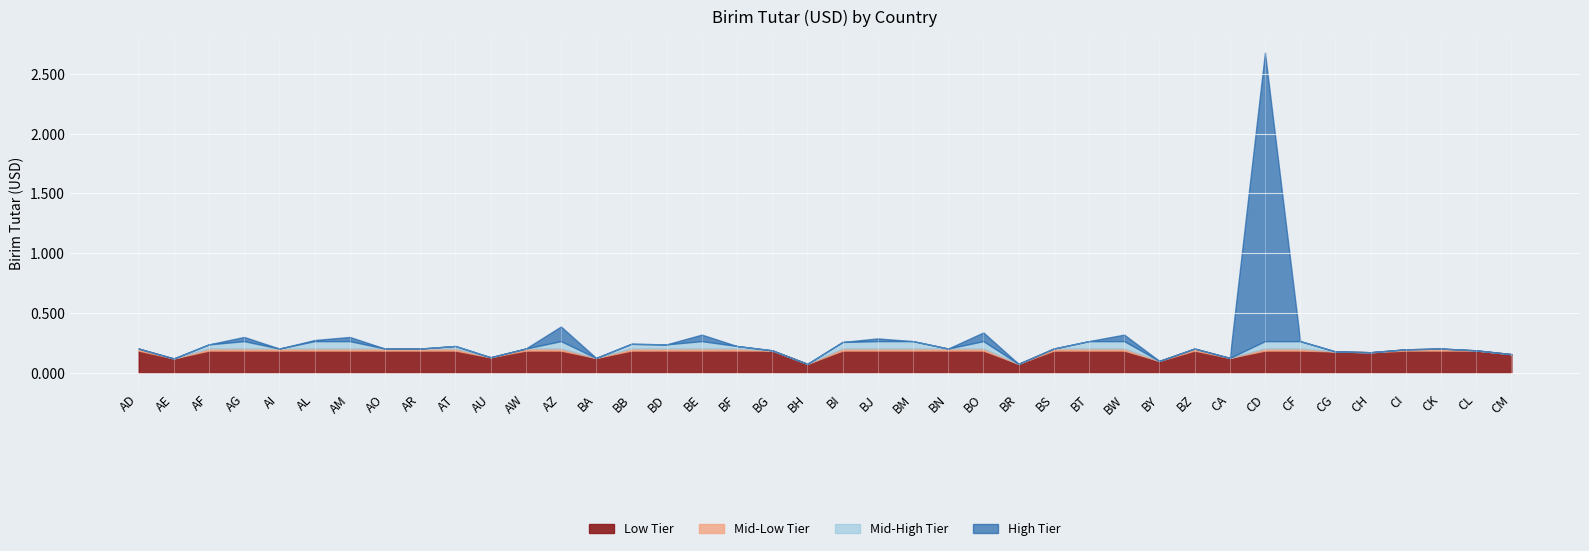

What is the sum of all values?

11.0